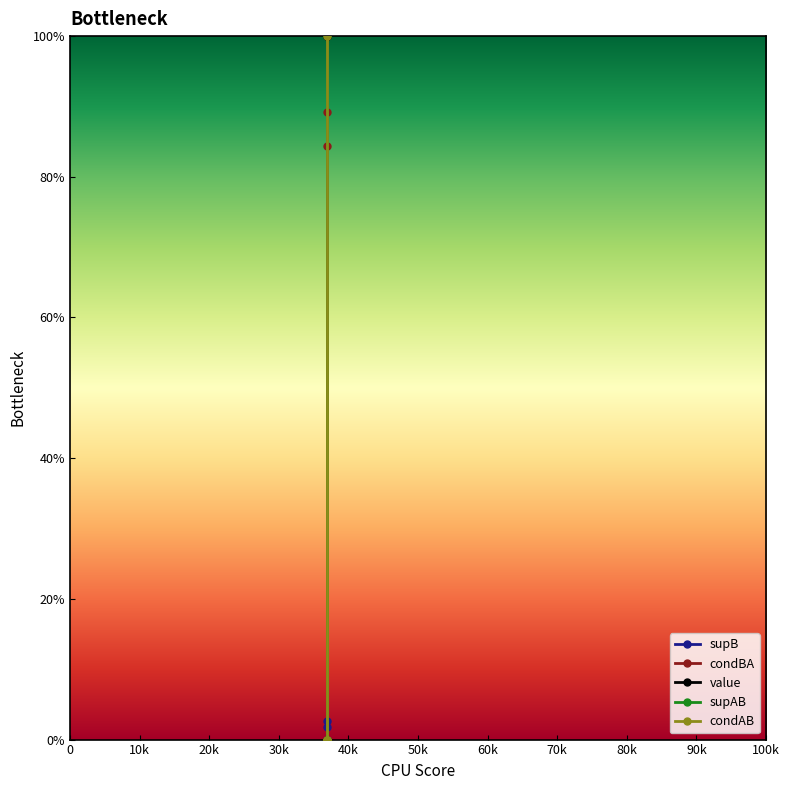

What is the label of the 3rd point from the right?

10k